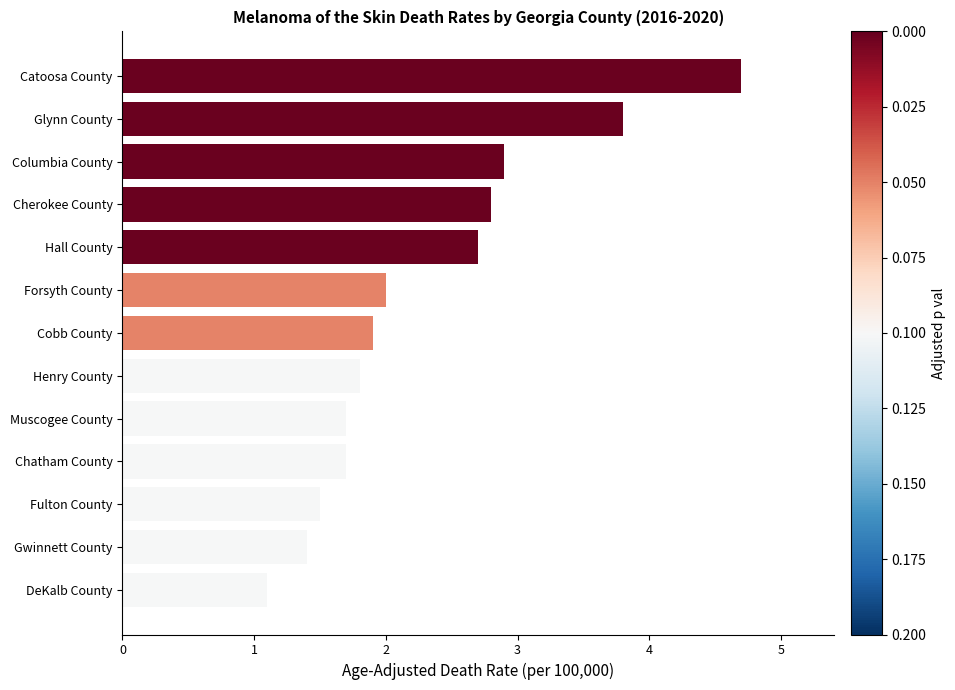

What is the difference between the maximum and second lowest values?

3.3